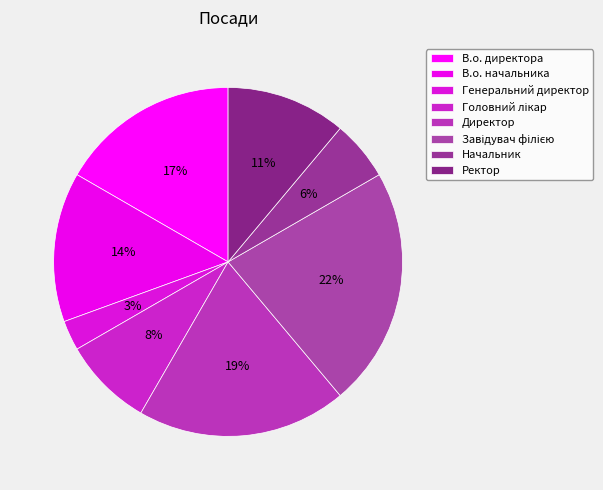

Combined, do Завідувач філією and Начальник account for over 50%?

No